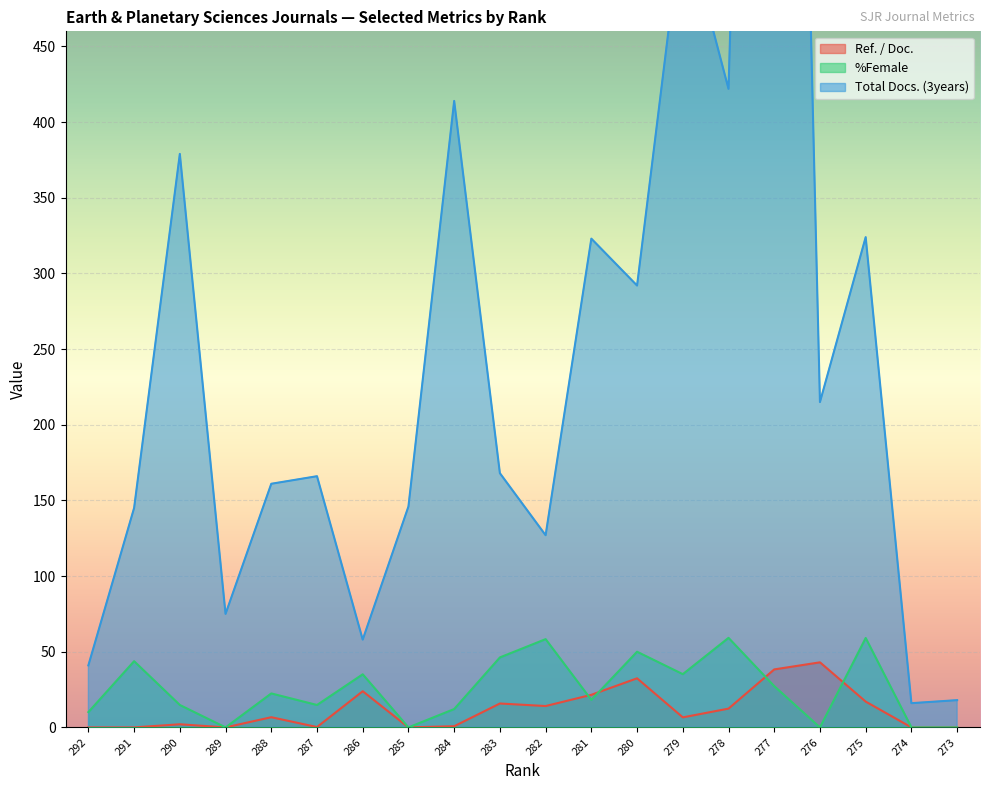

Reading left to right, list all the values displayed in this chart.

Ref. / Doc.: 292=0.0	291=0.0	290=2.1	289=0.0	288=6.7	287=0.2	286=23.9	285=0.0	284=0.8	283=15.8	282=14.1	281=21.5	280=32.4	279=6.6	278=12.4	277=38.3	276=43.0	275=17.1	274=0.0	273=0.0
%Female: 292=10.1	291=43.8	290=14.8	289=0.0	288=22.4	287=14.8	286=35.1	285=0.0	284=12.1	283=46.2	282=58.3	281=18.2	280=50.0	279=35.2	278=59.2	277=27.3	276=0.0	275=59.1	274=0.0	273=0.0
Total Docs. (3years): 292=41.0	291=145.0	290=379.0	289=75.0	288=161.0	287=166.0	286=58.0	285=146.0	284=414.0	283=168.0	282=127.0	281=323.0	280=292.0	279=537.0	278=422.0	277=1456.0	276=215.0	275=324.0	274=16.0	273=18.0